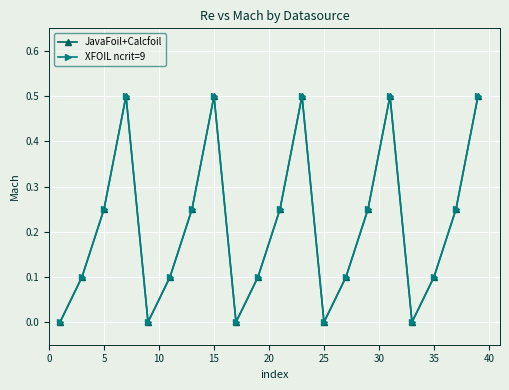

Is this an area chart (filled region under the line)?

No